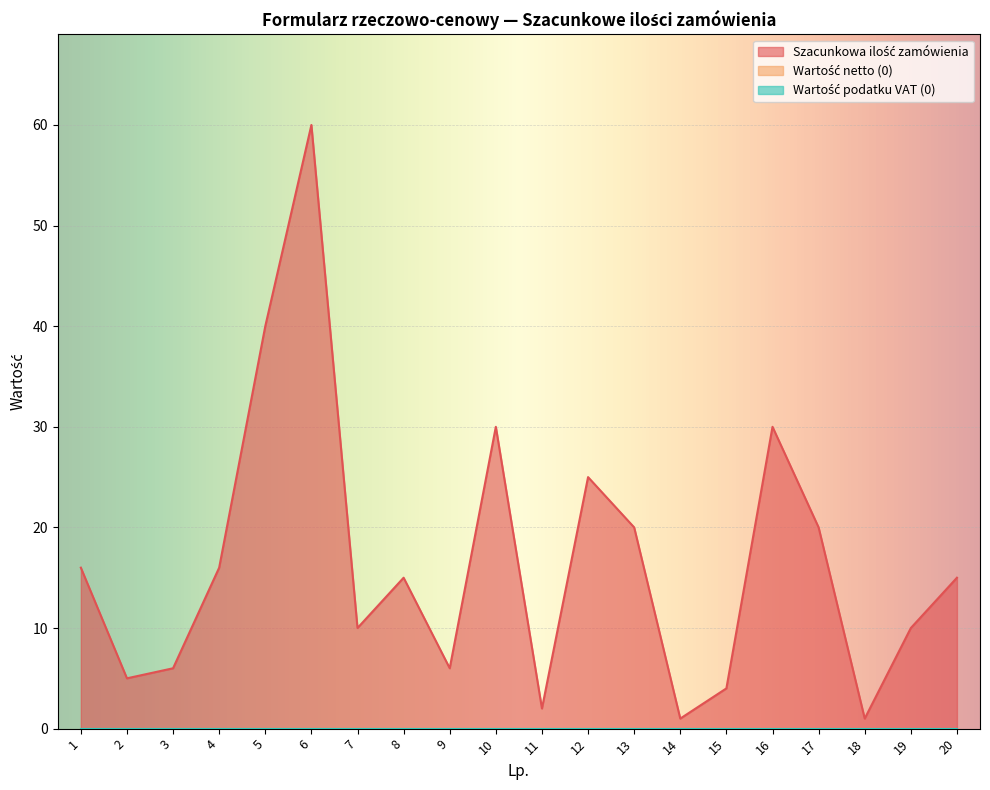

How many distinct data groups are displayed?

3